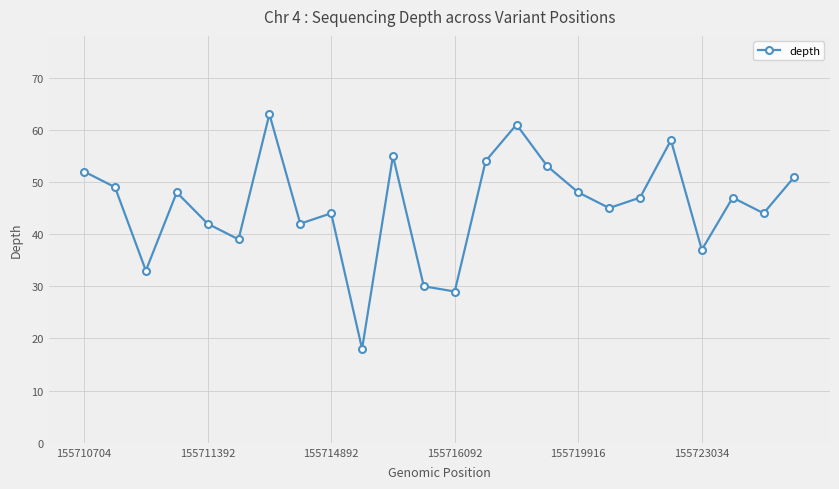

Reading left to right, transcribe all the data shown in this chart.

52	49	33	48	42	39	63	42	44	18	55	30	29	54	61	53	48	45	47	58	37	47	44	51